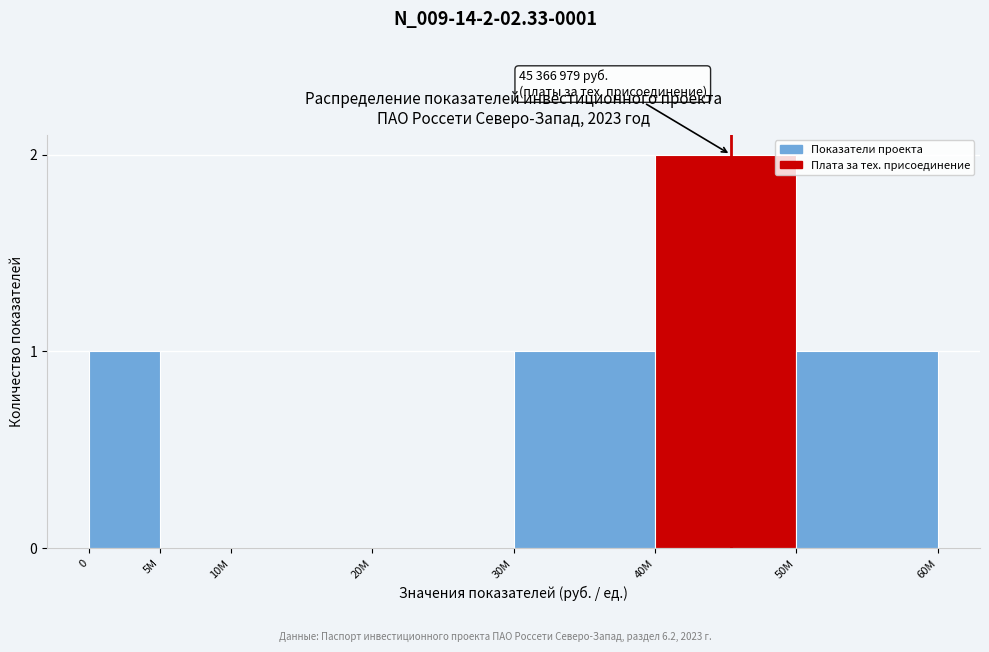

Reading left to right, list all the values displayed in this chart.

0=1	5M=0	10M=0	20M=0	30M=1	40M=2	50M=1